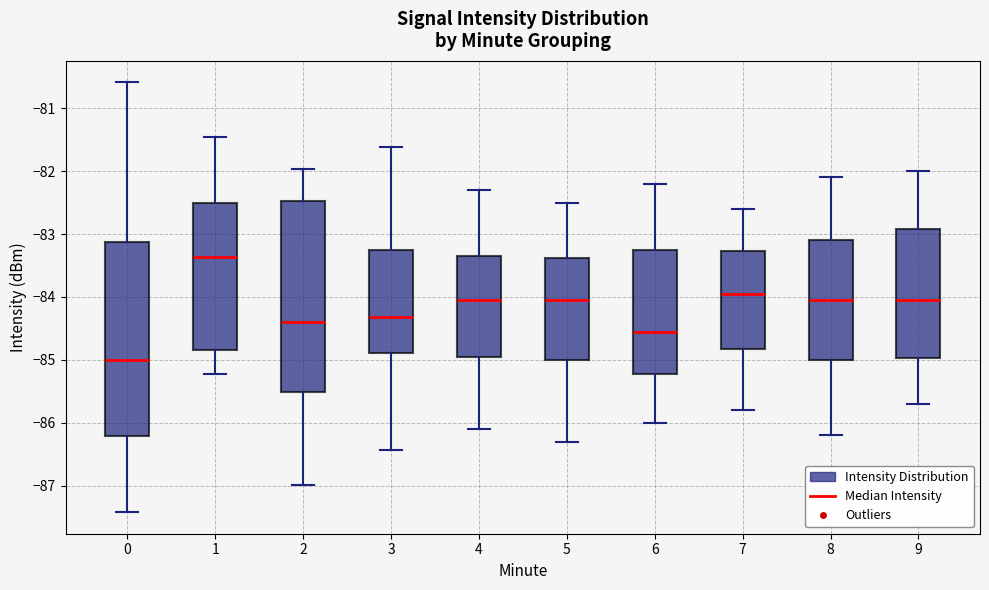

Reading left to right, transcribe this box plot: for each box, give where its median line is, the range the box spans, and where its two whiskers end, as read against the y-axis. The values are not printed on the chart, so give them approximately, as read against the axis.

0: median -85.0, box -86.2 to -83.1, whiskers -87.4 to -80.6
1: median -83.4, box -84.8 to -82.5, whiskers -85.2 to -81.5
2: median -84.4, box -85.5 to -82.5, whiskers -87.0 to -82.0
3: median -84.3, box -84.9 to -83.2, whiskers -86.4 to -81.6
4: median -84.0, box -84.9 to -83.3, whiskers -86.1 to -82.3
5: median -84.0, box -85.0 to -83.4, whiskers -86.3 to -82.5
6: median -84.5, box -85.2 to -83.2, whiskers -86.0 to -82.2
7: median -83.9, box -84.8 to -83.3, whiskers -85.8 to -82.6
8: median -84.0, box -85.0 to -83.1, whiskers -86.2 to -82.1
9: median -84.0, box -85.0 to -82.9, whiskers -85.7 to -82.0